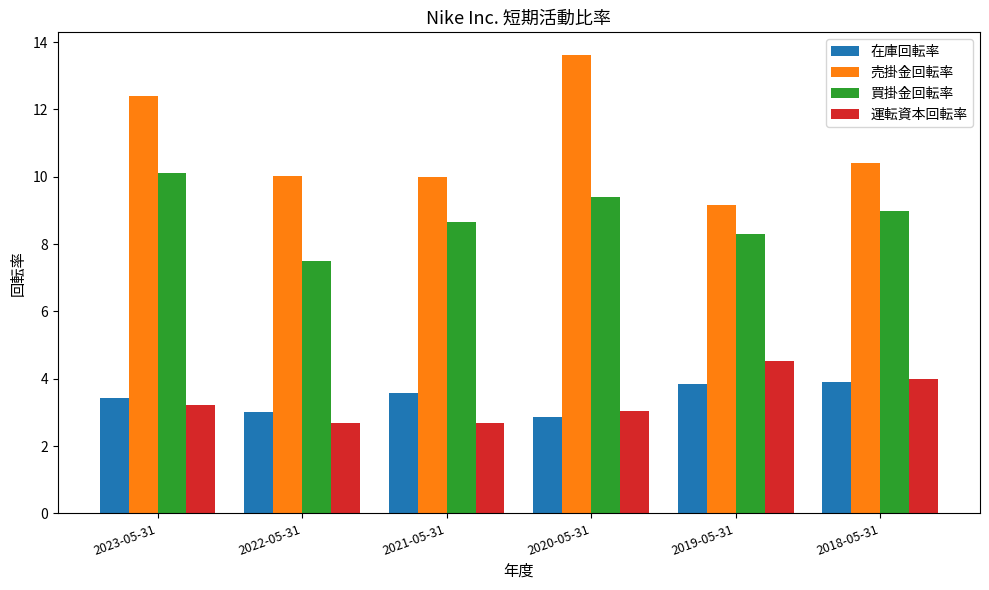

How many 運転資本回転率 values are between 2 and 4?

5